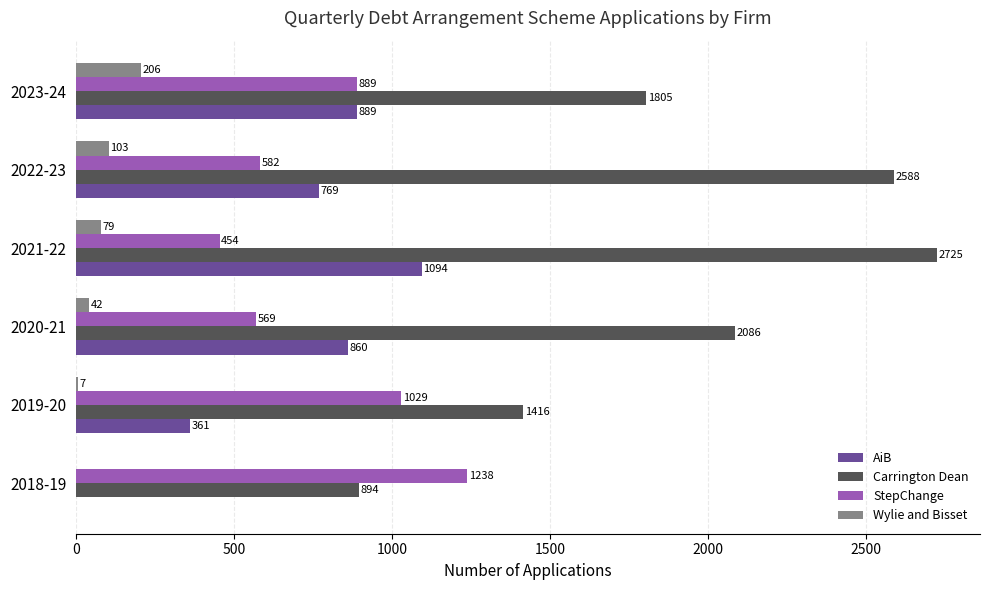

Which series changed the most between 2019-20 and 2020-21?

Carrington Dean